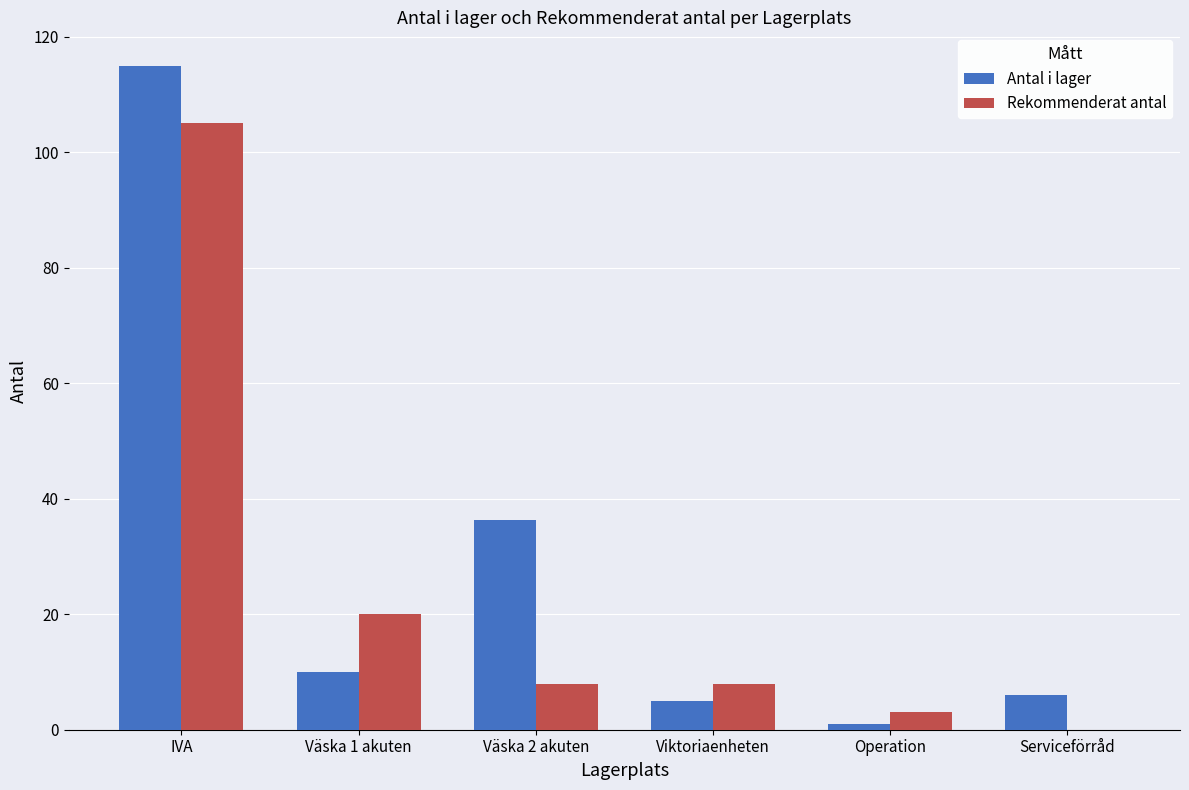

What is the sum of all Antal i lager values?

173.3